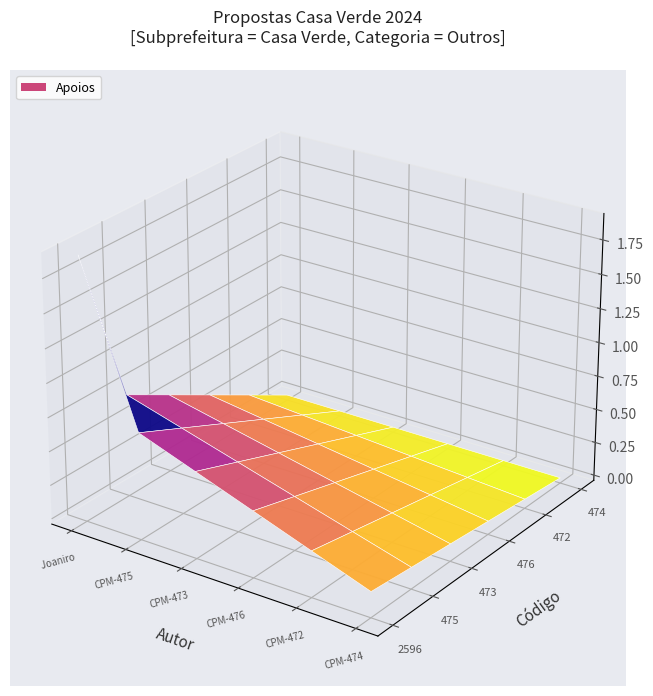

At which label is 472 closest to 0?

Joaniro Amancio Pereira